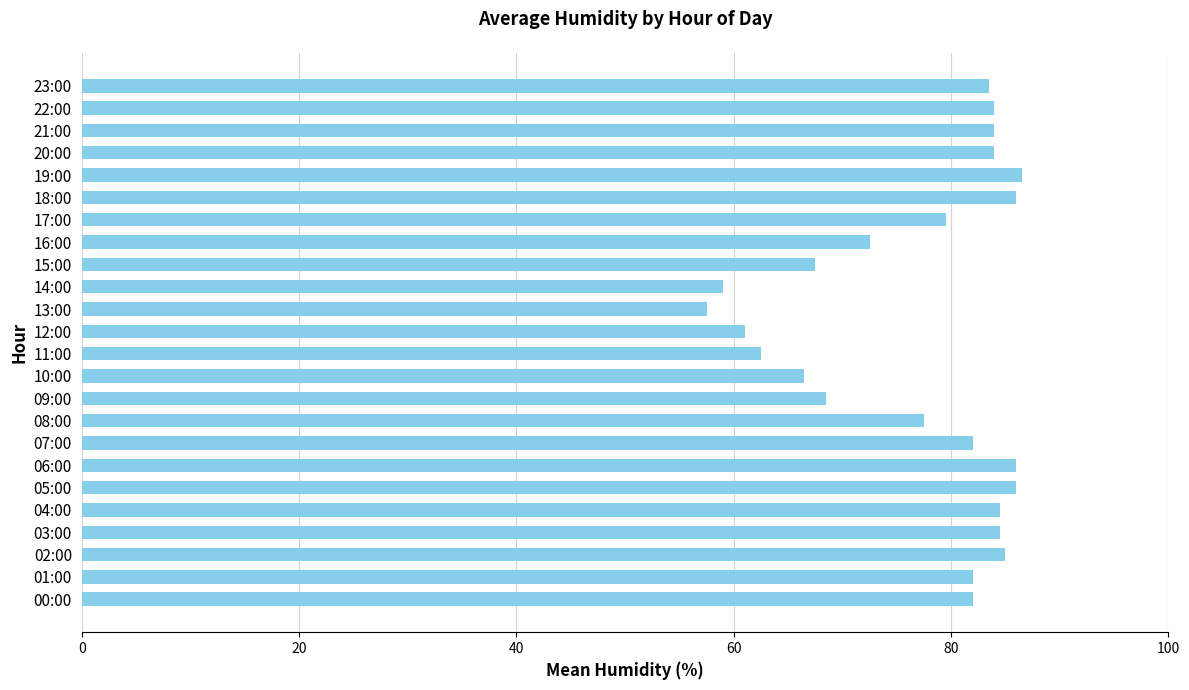

What is the greatest value displayed?

86.5